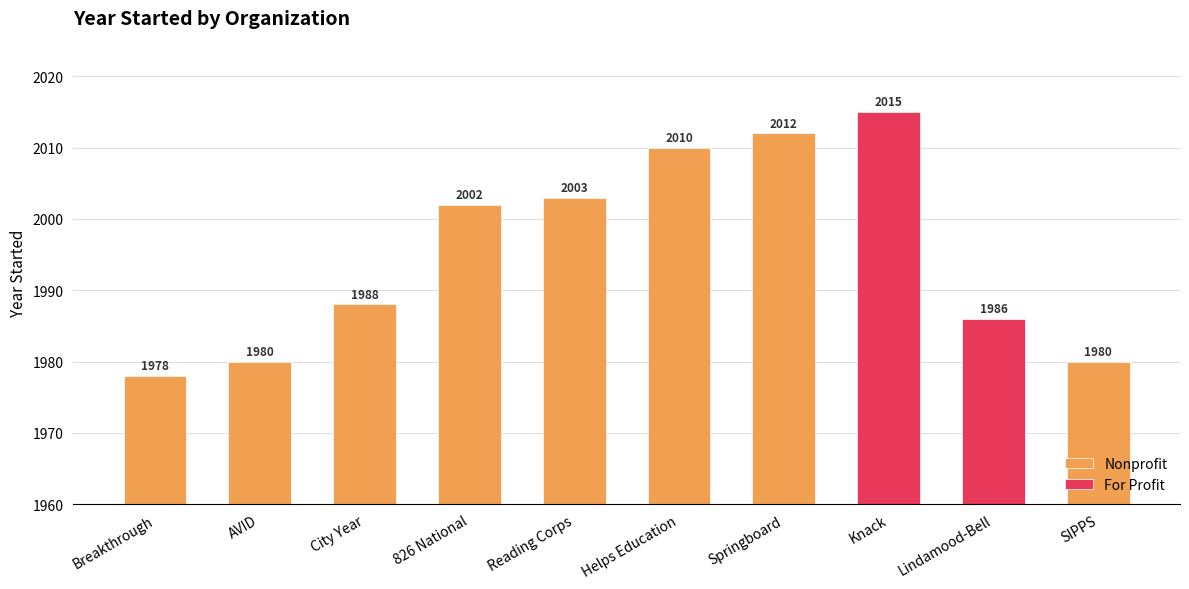

The value of For Profit at Lindamood-Bell is 1986. True or false?

True